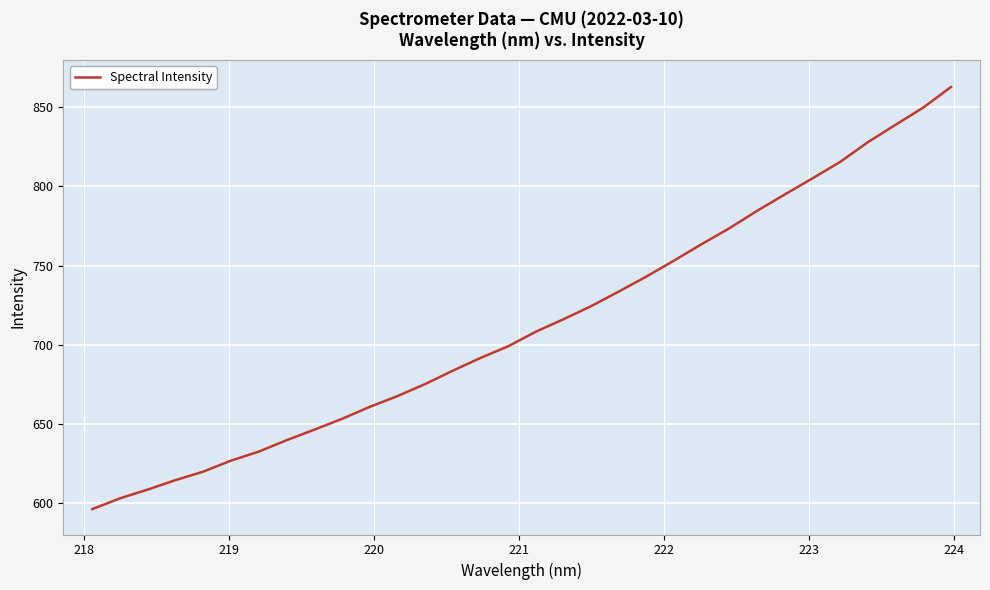

What is the difference between the maximum and minimum values?

266.8